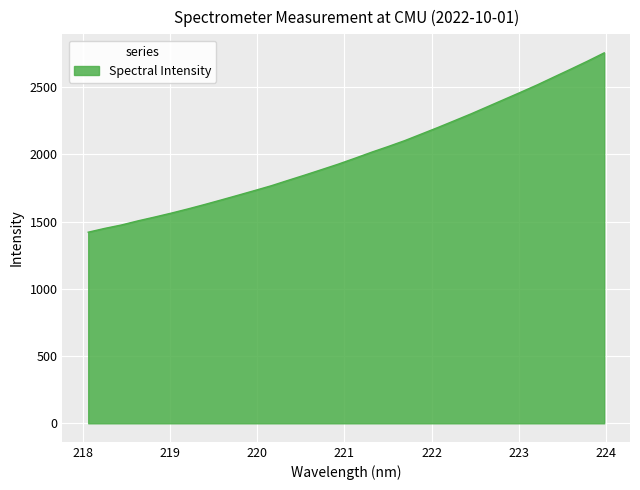

What is the minimum value shown in the chart?

1421.5